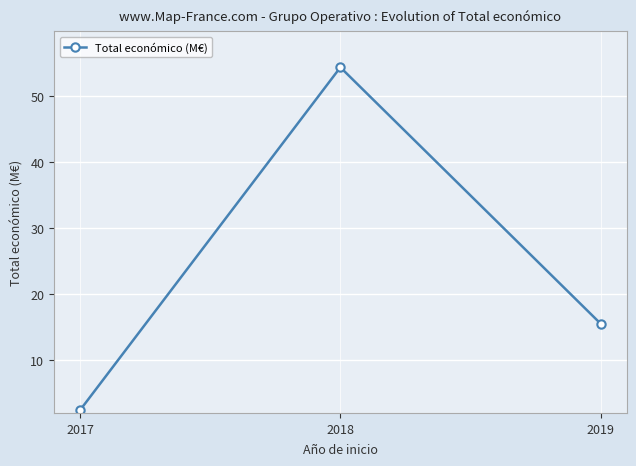

Between 2019 and 2018, which is larger?

2018